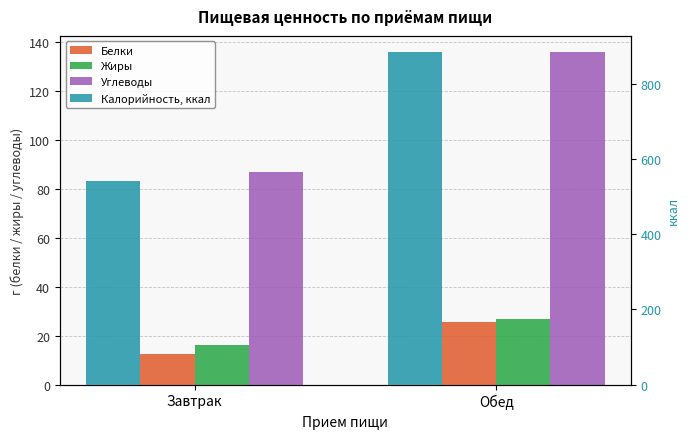

How many data points in Углеводы are less than 135?

1